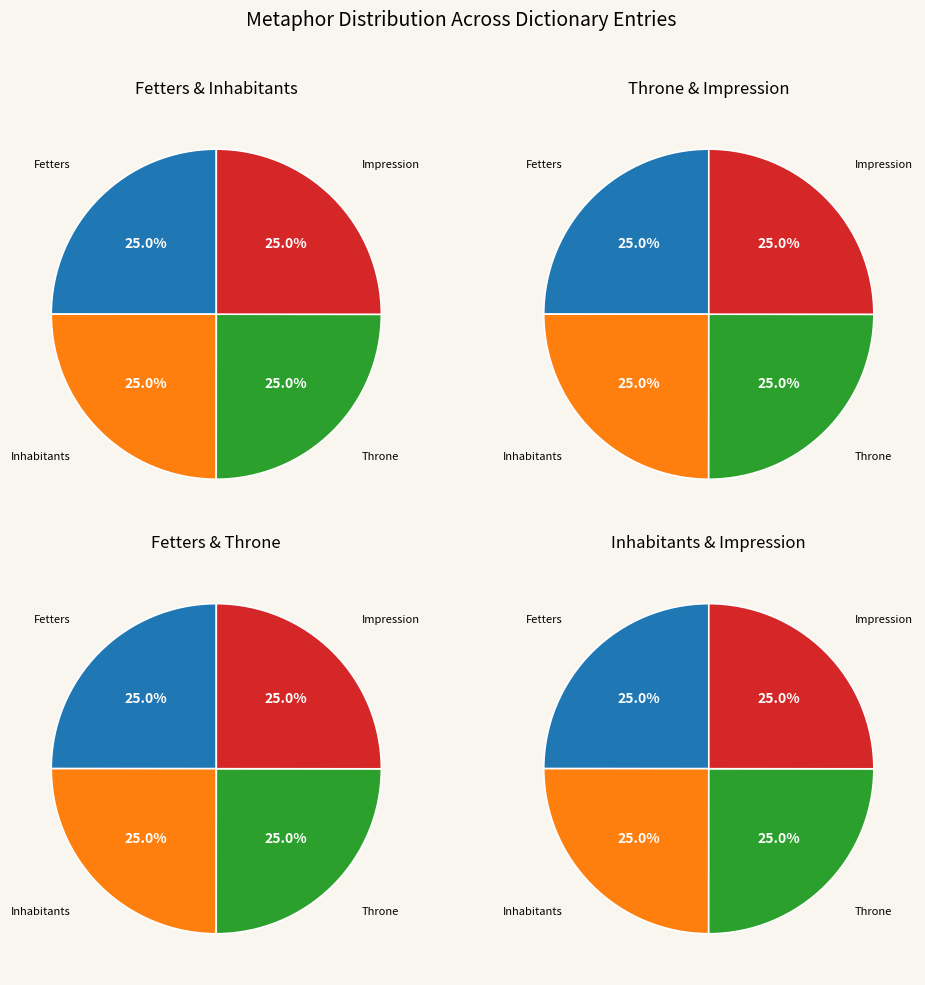

What is the total percentage of Throne and Impression?

50.0%